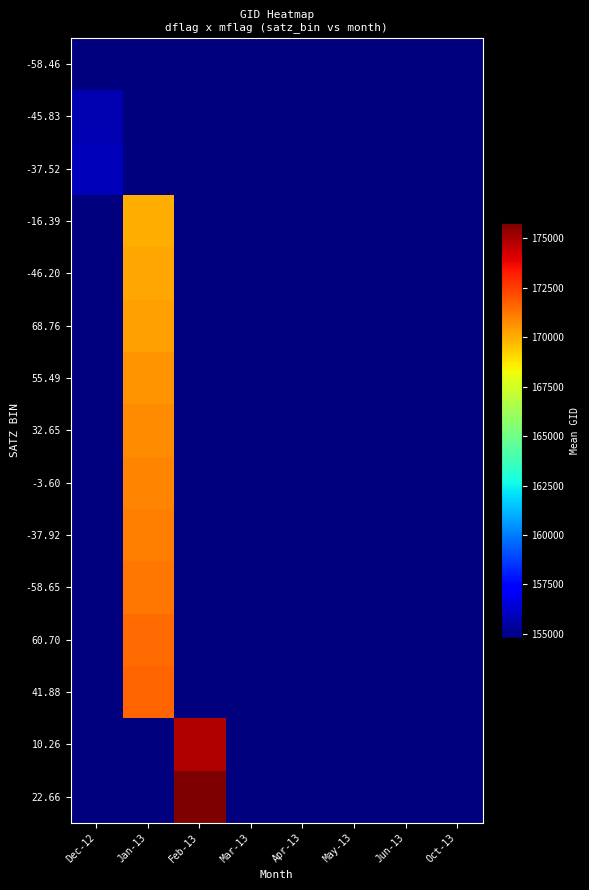

At which category is the sum across all series the highest?

Jan-13